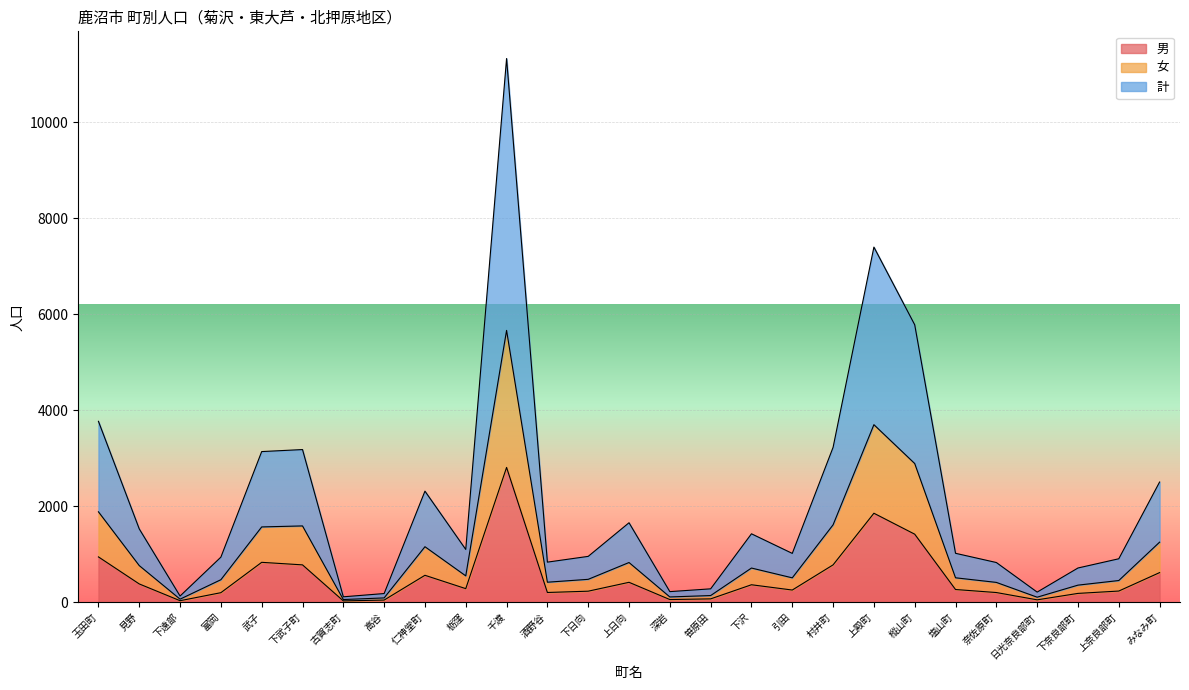

What are all the series names shown in the legend?

男, 女, 計